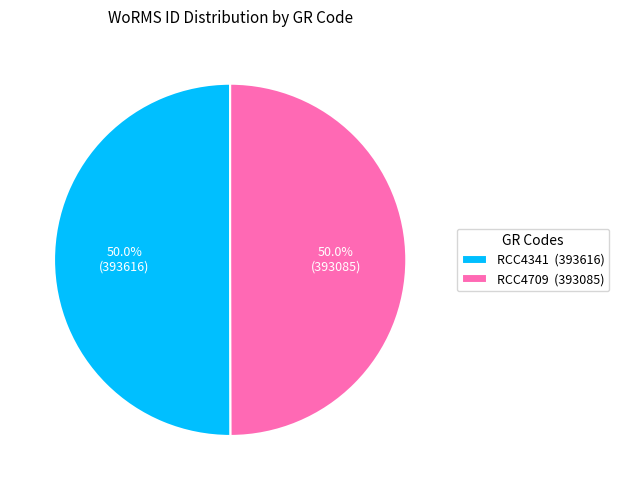

Is the sum of RCC4709 (393085) and RCC4341 (393616) greater than half?

Yes